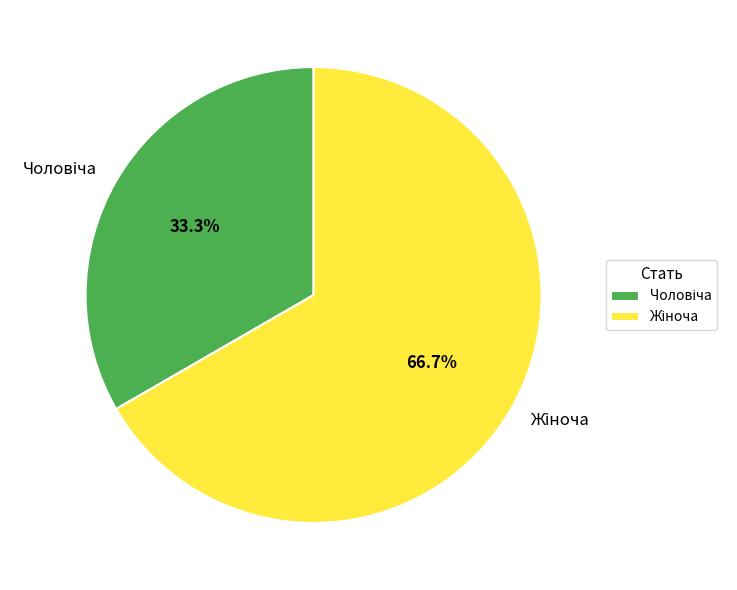

Does any single category account for the majority?

Yes